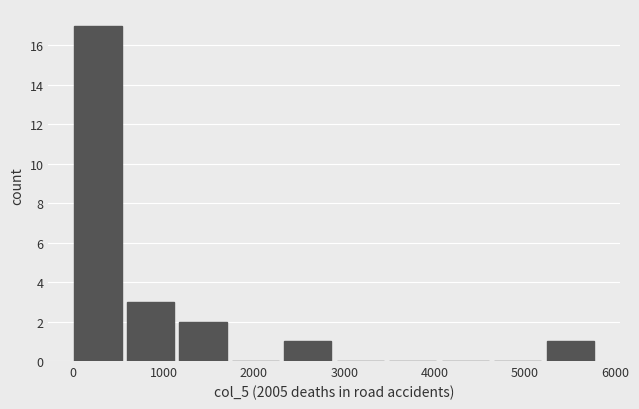

Reading left to right, transcribe this chart: for each bar, give the range it covers on the x-axis and its height. Neither the bar edges nor the heights are printed on the chart, so give them approximately, as read against the axes.

0 to 600: 17
600 to 1200: 3
1200 to 1800: 2
1800 to 2300: 0
2300 to 2900: 1
2900 to 3500: 0
3500 to 4100: 0
4100 to 4700: 0
4700 to 5200: 0
5200 to 5800: 1